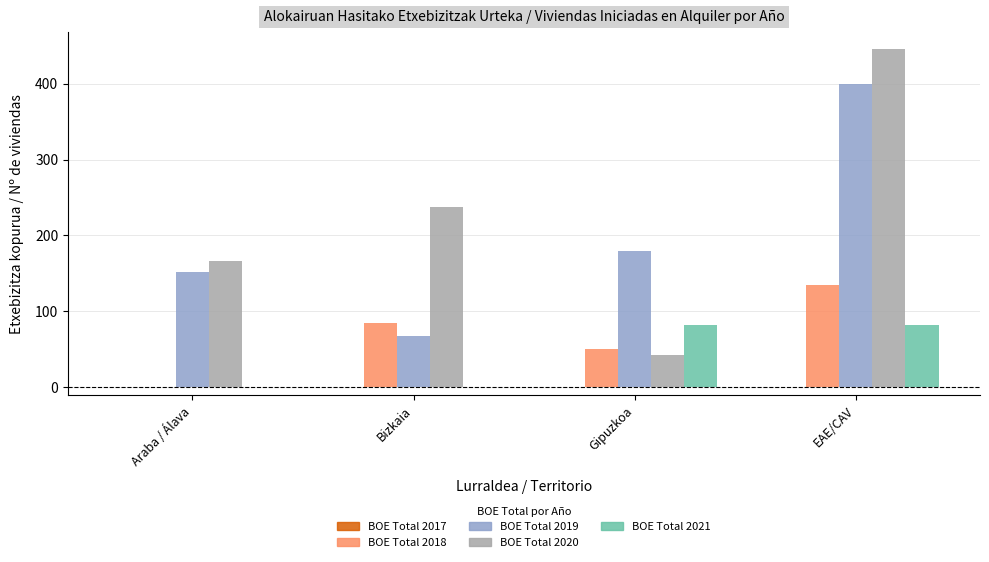

What is the difference between the BOE Total 2019 values at Araba / Álava and Bizkaia?

84